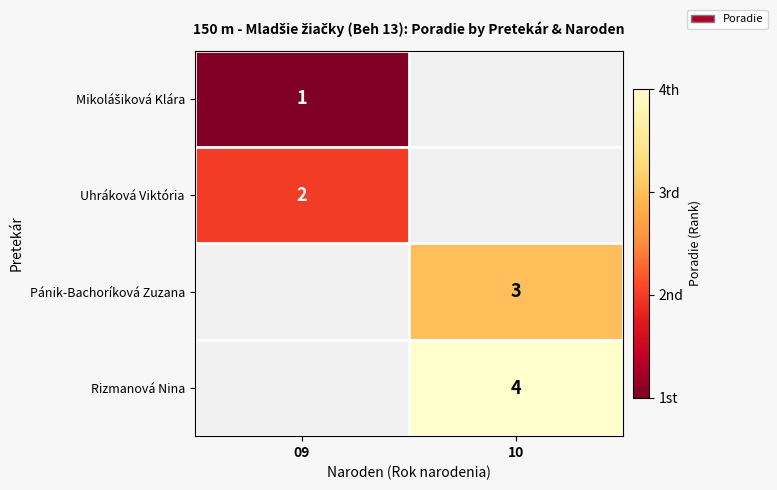

The value of Rizmanová Nina at 10 is 6. True or false?

False